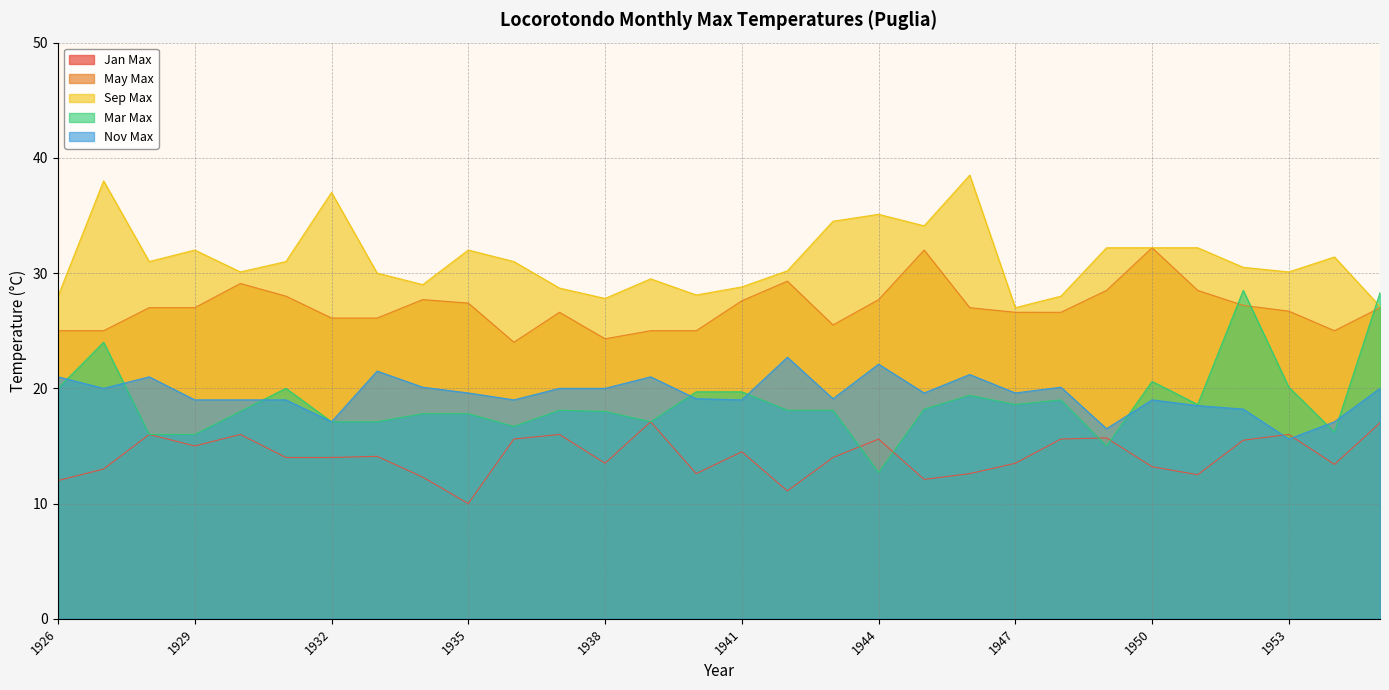

True or false: max_sep has a value of 31.0 at 1928.

True